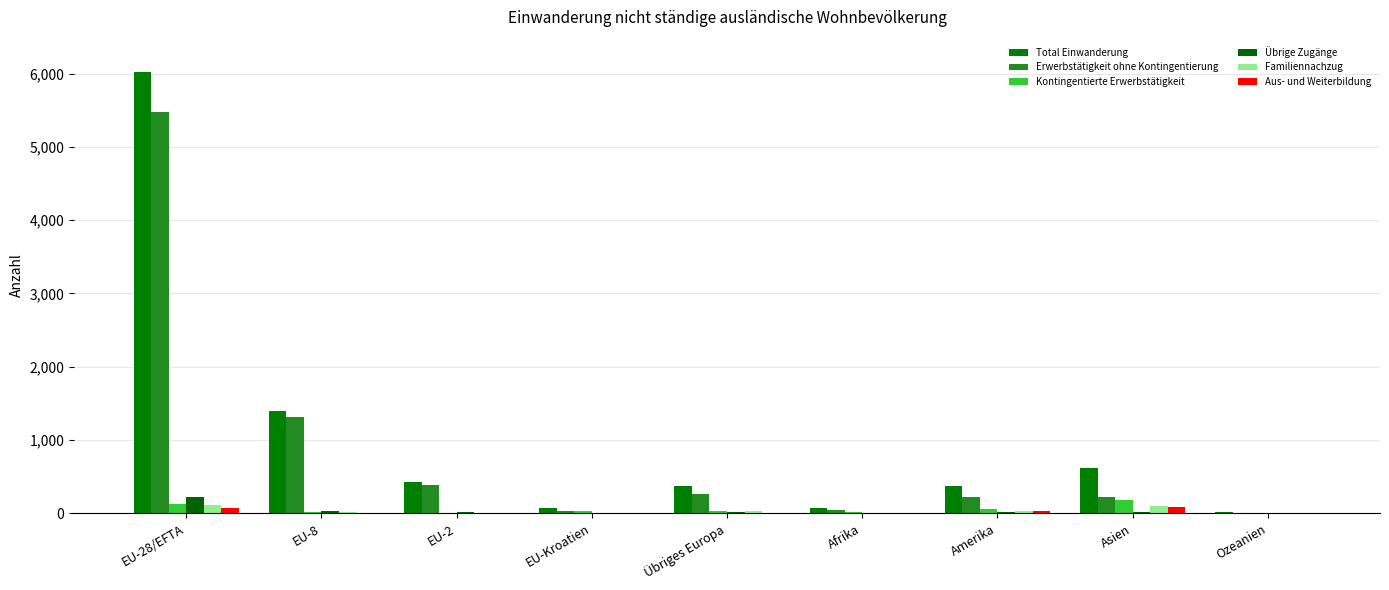

Reading right to left, extract all data points from this chart.

Total Einwanderung: 12	622	370	73	367	74	425	1394	6022
Erwerbstätigkeit ohne Kontingentierung: 7	228	229	43	269	34	392	1316	5477
Kontingentierte Erwerbstätigkeit: 2	181	56	12	37	28	1	18	124
Übrige Zugänge: 0	24	24	10	24	6	19	37	228
Familiennachzug: 0	107	27	5	29	6	10	18	114
Aus- und Weiterbildung: 3	82	34	3	8	0	3	5	78